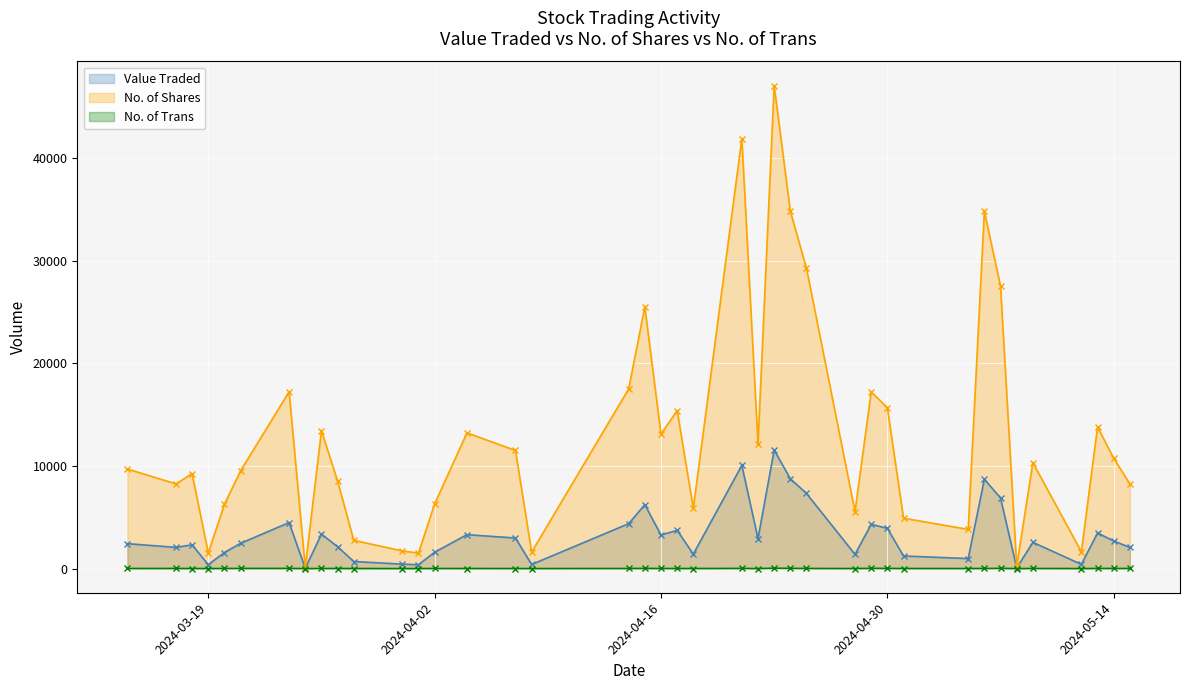

True or false: No. of Shares and No. of Trans cross at least once.

False